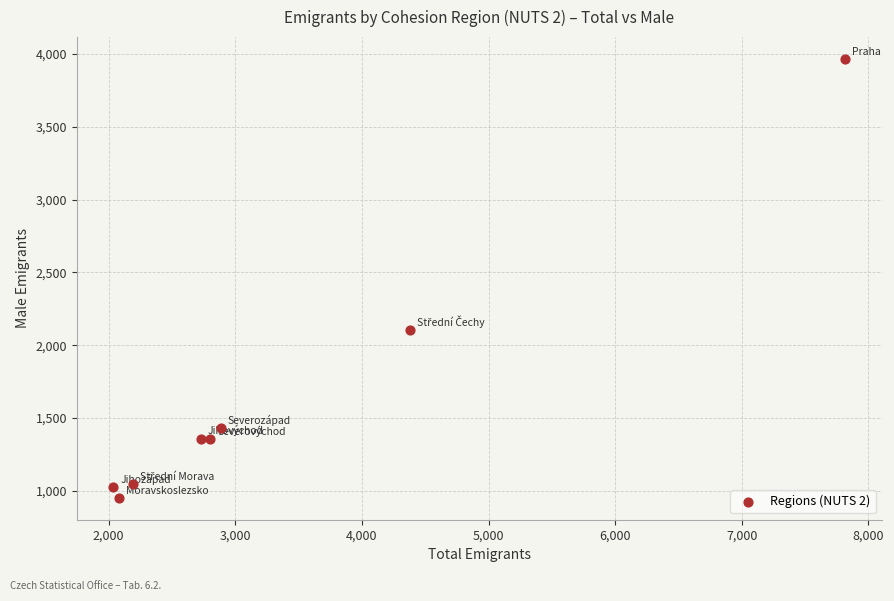

What Y value in the scatter plot is closest to 2458?

2104